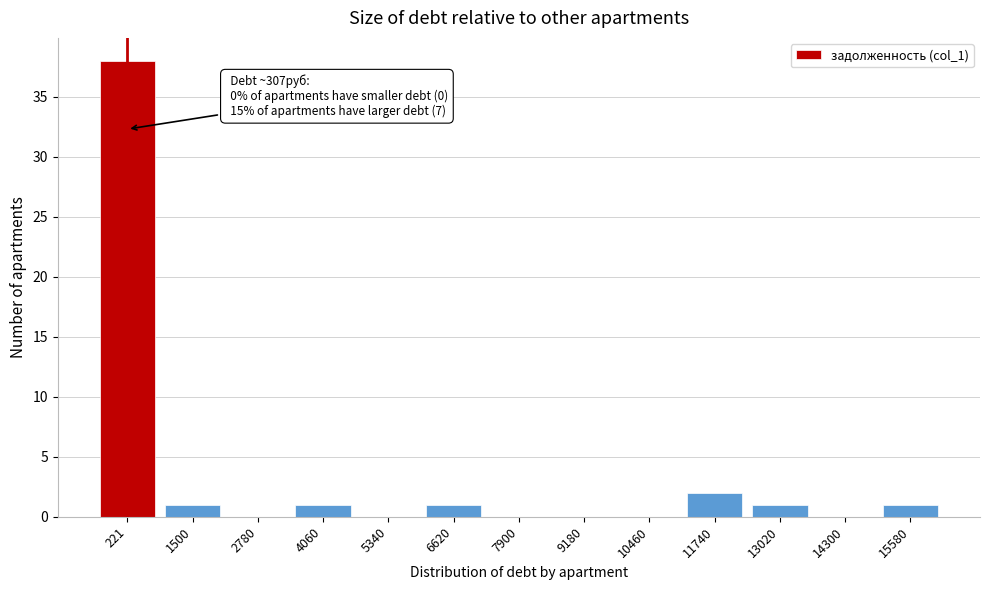

Reading left to right, extract all data points from this chart.

221=38	1500=1	2780=0	4060=1	5340=0	6620=1	7900=0	9180=0	10460=0	11740=2	13020=1	14300=0	15580=1